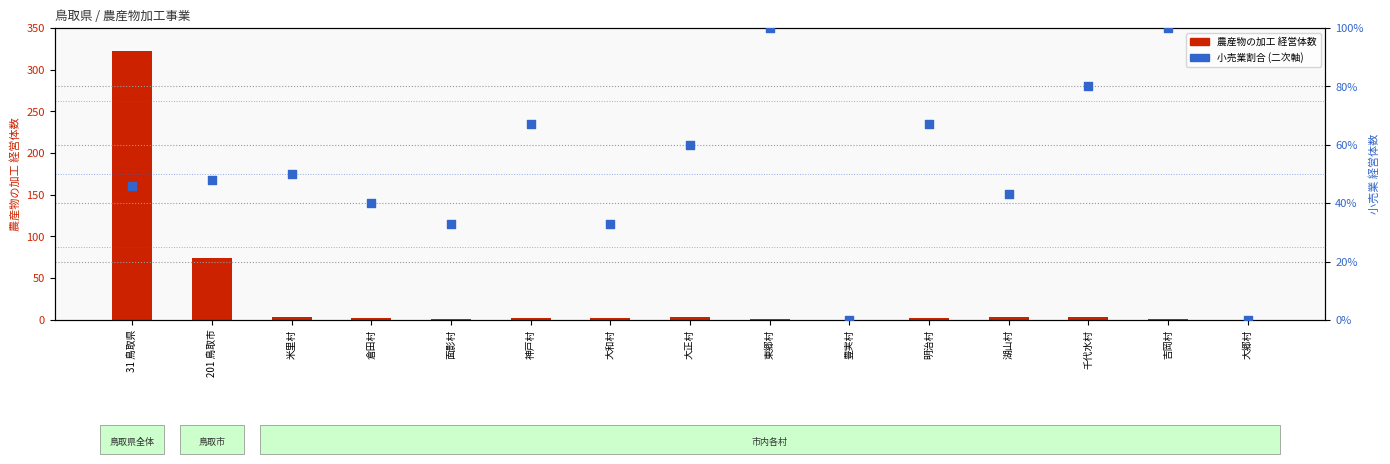

Which series contains the highest Y value?

農産物の加工